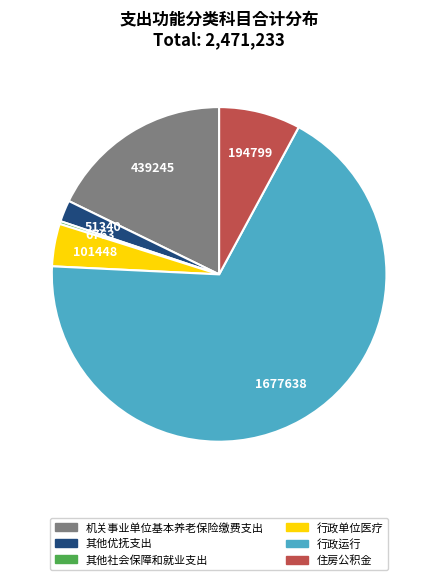

What is the ratio of the value at 机关事业单位基本养老保险缴费支出 to the value at 行政单位医疗?

4.3